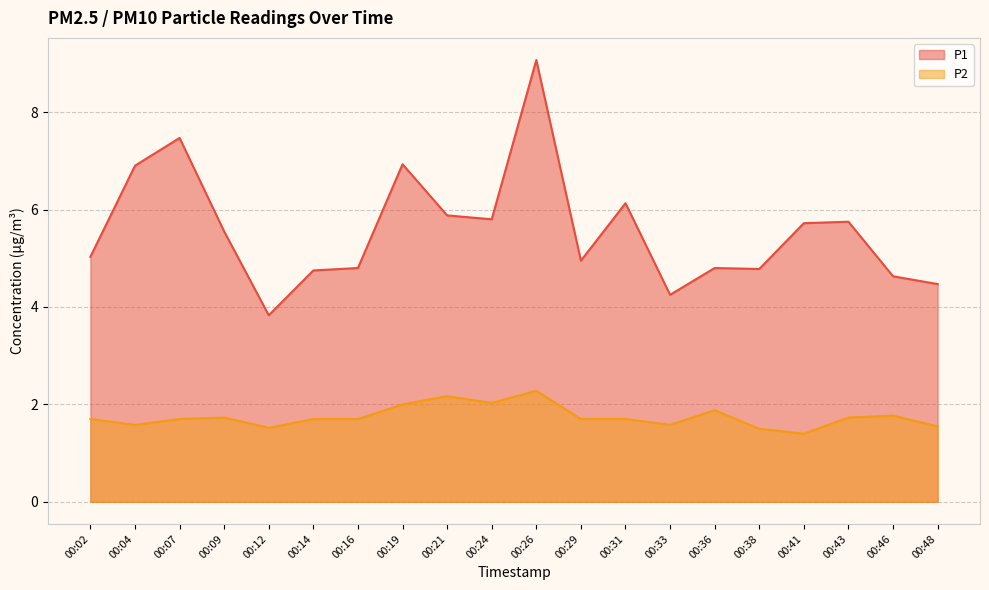

What is the sum of all P2 values?

34.9